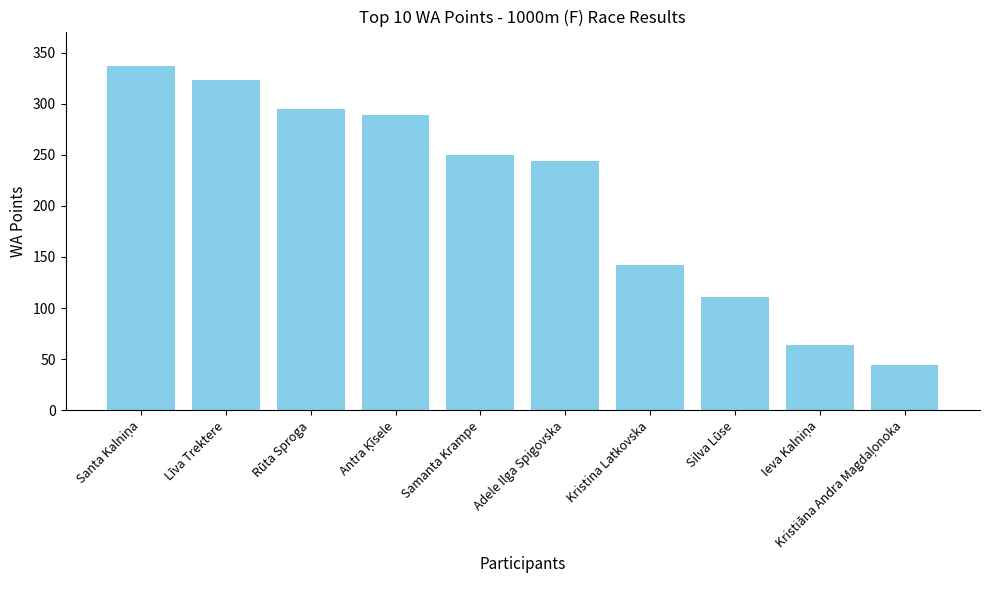

What is the difference between the maximum and minimum values?

293